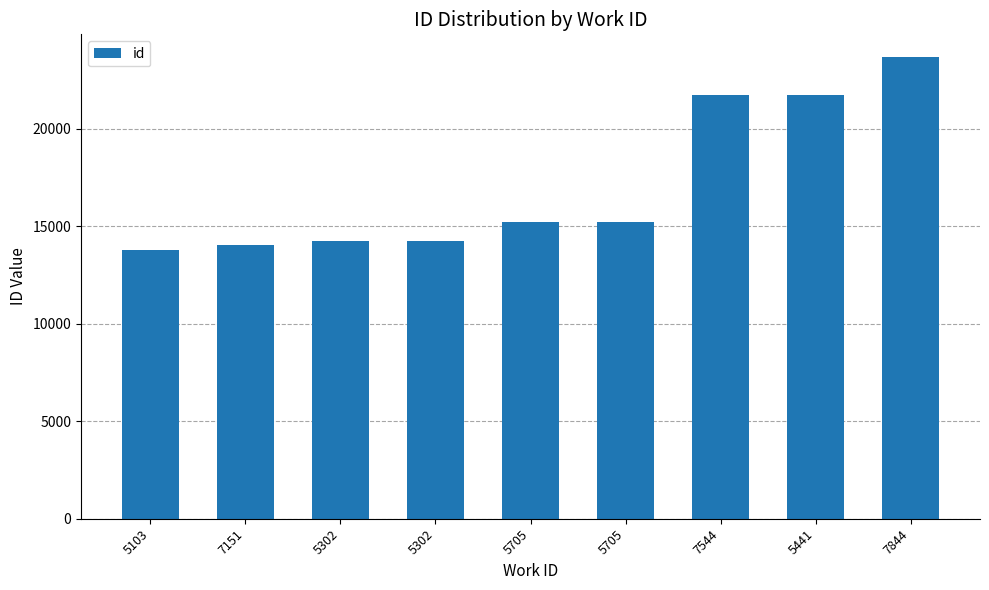

Reading right to left, transcribe all the data shown in this chart.

23674	21763	21737	15219	15217	14248	14234	14063	13787